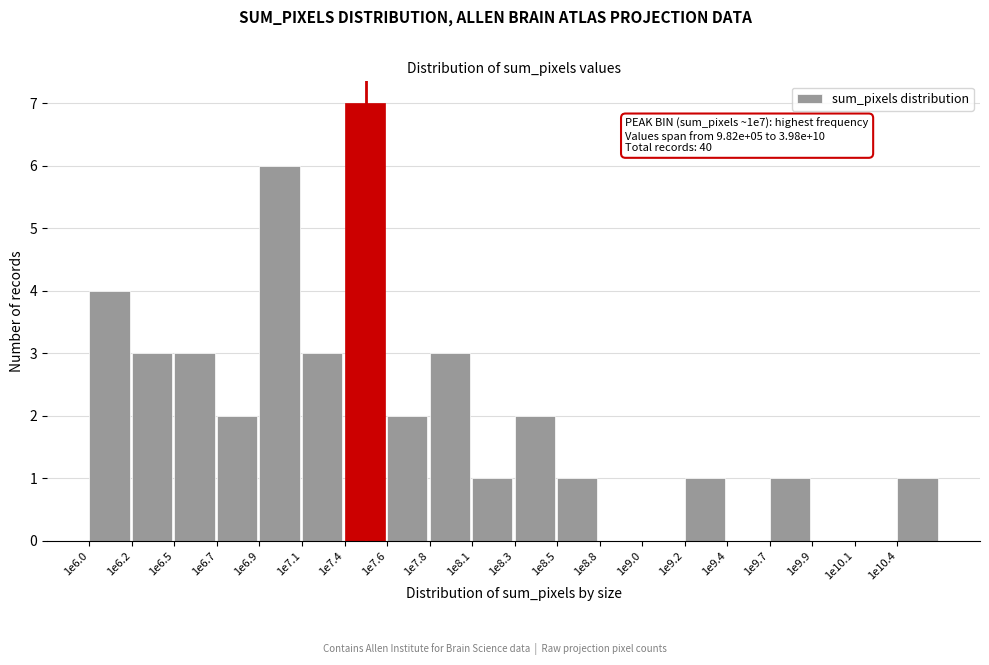

Reading left to right, list all the values displayed in this chart.

1e6.0=4	1e6.2=3	1e6.5=3	1e6.7=2	1e6.9=6	1e7.1=3	1e7.4=7	1e7.6=2	1e7.8=3	1e8.1=1	1e8.3=2	1e8.5=1	1e8.8=0	1e9.0=0	1e9.2=1	1e9.4=0	1e9.7=1	1e9.9=0	1e10.1=0	1e10.4=1